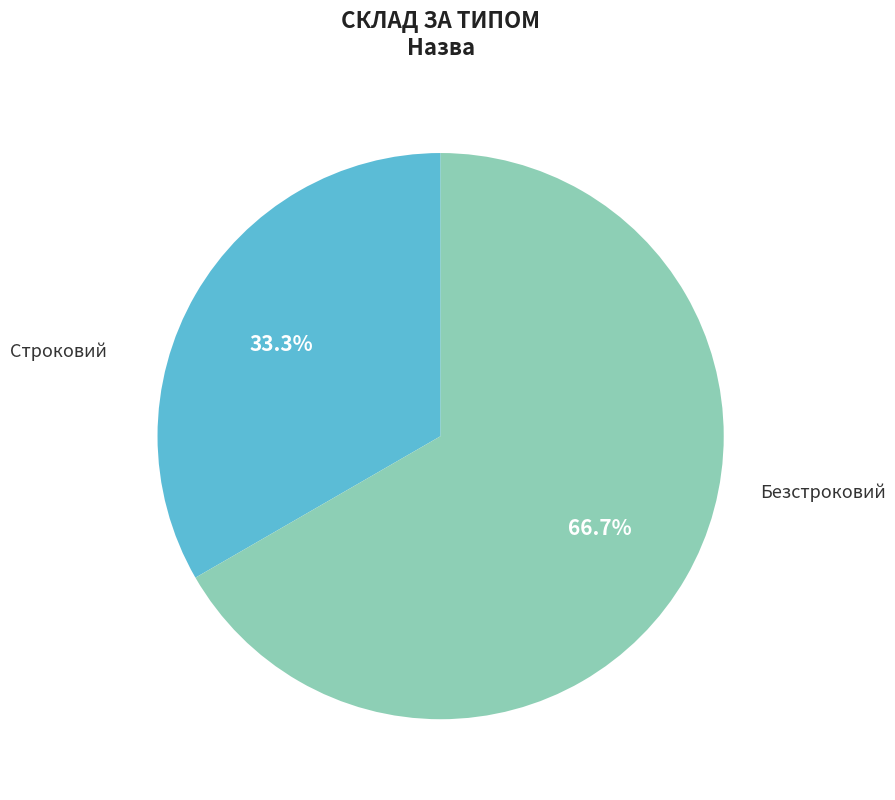

What percentage is NOT represented by Безстроковий?

33.3%